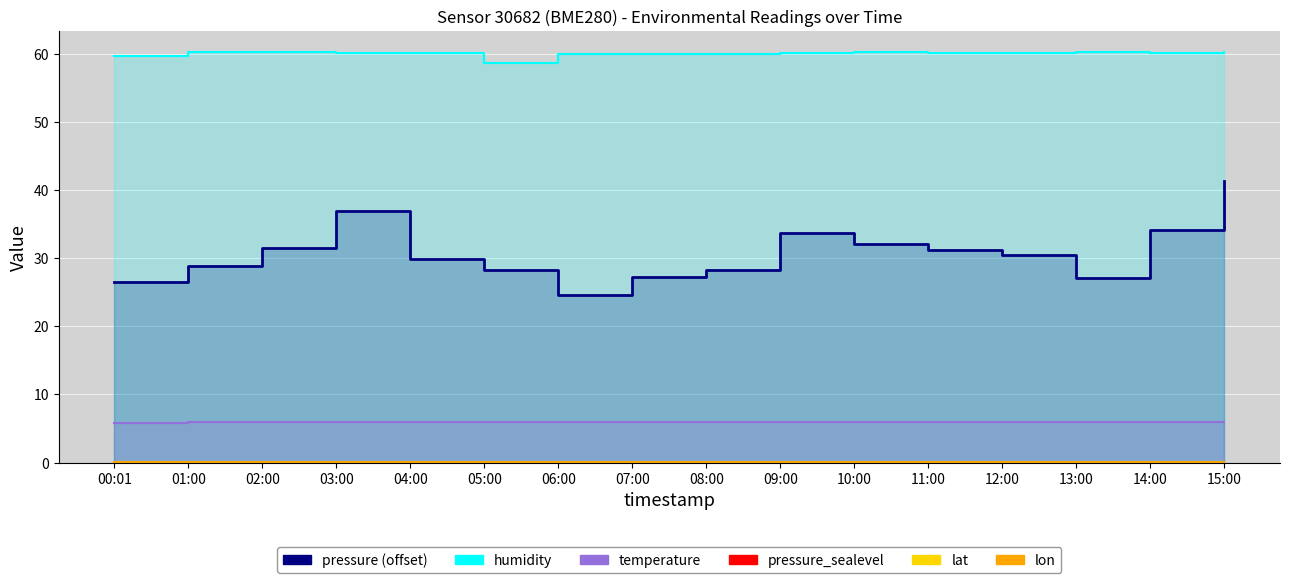

Reading left to right, what are all the values shown in this chart?

pressure (offset): 00:01=26.5	01:00=28.9	02:00=31.6	03:00=37.0	04:00=29.9	05:00=28.3	06:00=24.6	07:00=27.2	08:00=28.3	09:00=33.7	10:00=32.1	11:00=31.2	12:00=30.4	13:00=27.1	14:00=34.2	15:00=41.4
humidity: 00:01=59.7	01:00=60.3	02:00=60.3	03:00=60.1	04:00=60.2	05:00=58.7	06:00=60.1	07:00=60.0	08:00=60.0	09:00=60.2	10:00=60.3	11:00=60.1	12:00=60.2	13:00=60.4	14:00=60.2	15:00=60.4
temperature: 00:01=5.8	01:00=6.0	02:00=6.0	03:00=6.0	04:00=6.0	05:00=5.9	06:00=6.0	07:00=6.0	08:00=5.9	09:00=5.9	10:00=5.9	11:00=5.9	12:00=5.9	13:00=5.9	14:00=5.9	15:00=5.9
pressure_sealevel: 00:01=0.1	01:00=0.1	02:00=0.1	03:00=0.1	04:00=0.1	05:00=0.1	06:00=0.1	07:00=0.1	08:00=0.1	09:00=0.1	10:00=0.1	11:00=0.1	12:00=0.1	13:00=0.1	14:00=0.1	15:00=0.1
lat: 00:01=0.1	01:00=0.1	02:00=0.1	03:00=0.1	04:00=0.1	05:00=0.1	06:00=0.1	07:00=0.1	08:00=0.1	09:00=0.1	10:00=0.1	11:00=0.1	12:00=0.1	13:00=0.1	14:00=0.1	15:00=0.1
lon: 00:01=0.0	01:00=0.0	02:00=0.0	03:00=0.0	04:00=0.0	05:00=0.0	06:00=0.0	07:00=0.0	08:00=0.0	09:00=0.0	10:00=0.0	11:00=0.0	12:00=0.0	13:00=0.0	14:00=0.0	15:00=0.0